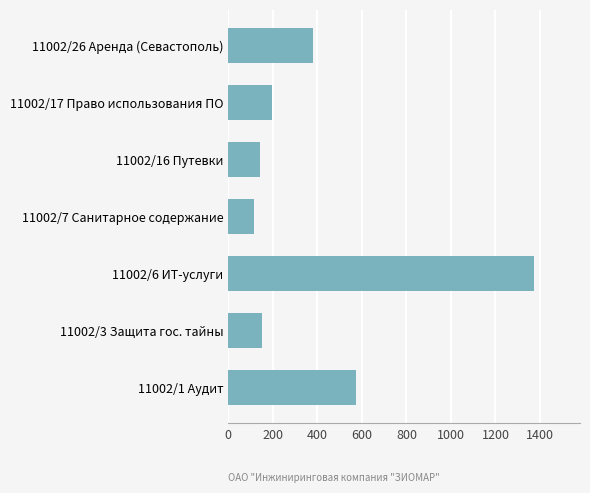

What is the sum of all values?

2930.0